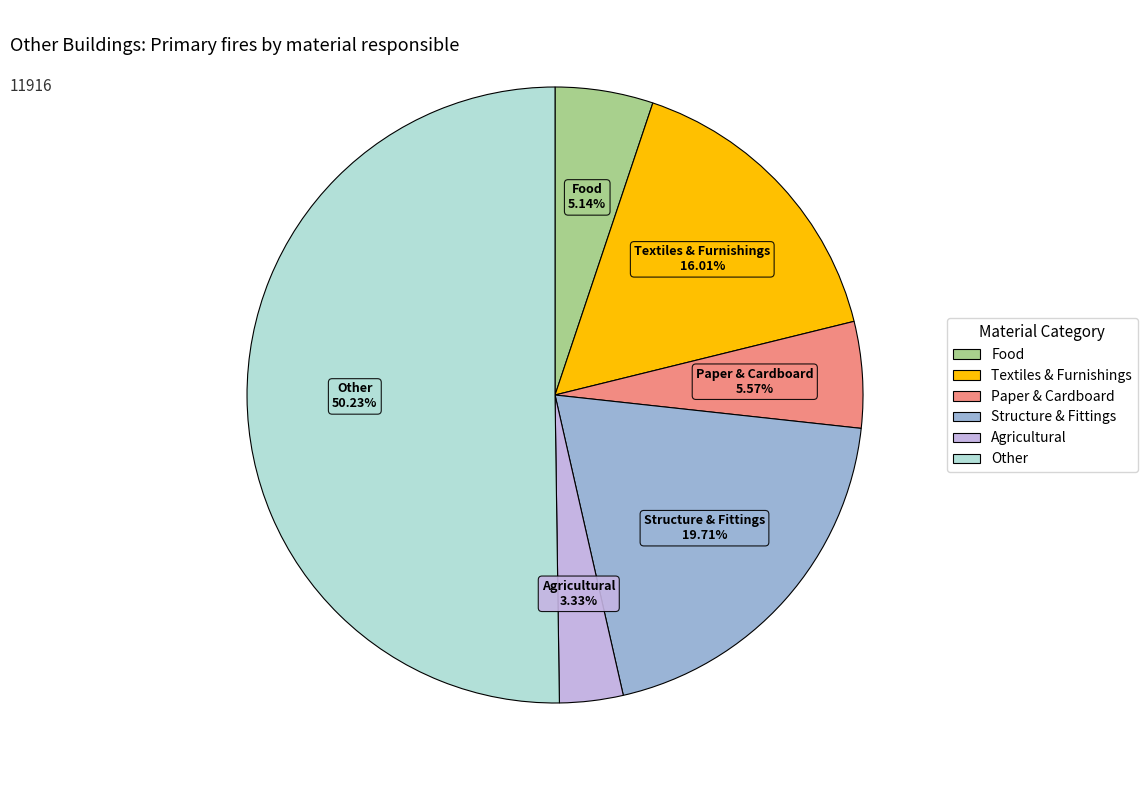

What is the majority slice?

Other